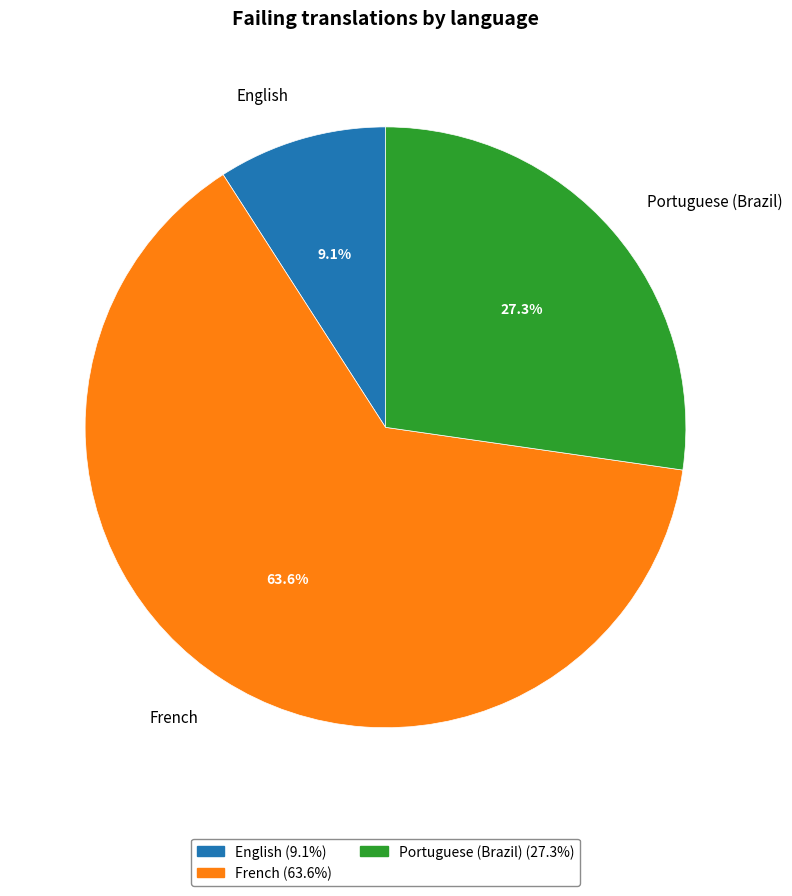

How many segments does this pie chart have?

3